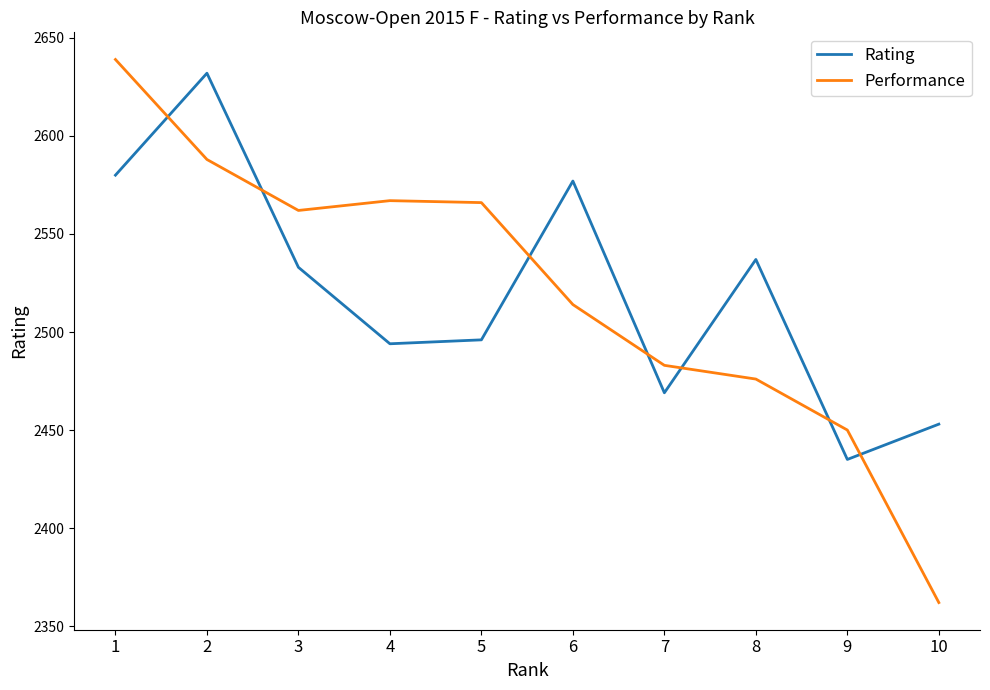

At which label does Rating reach its minimum?

9